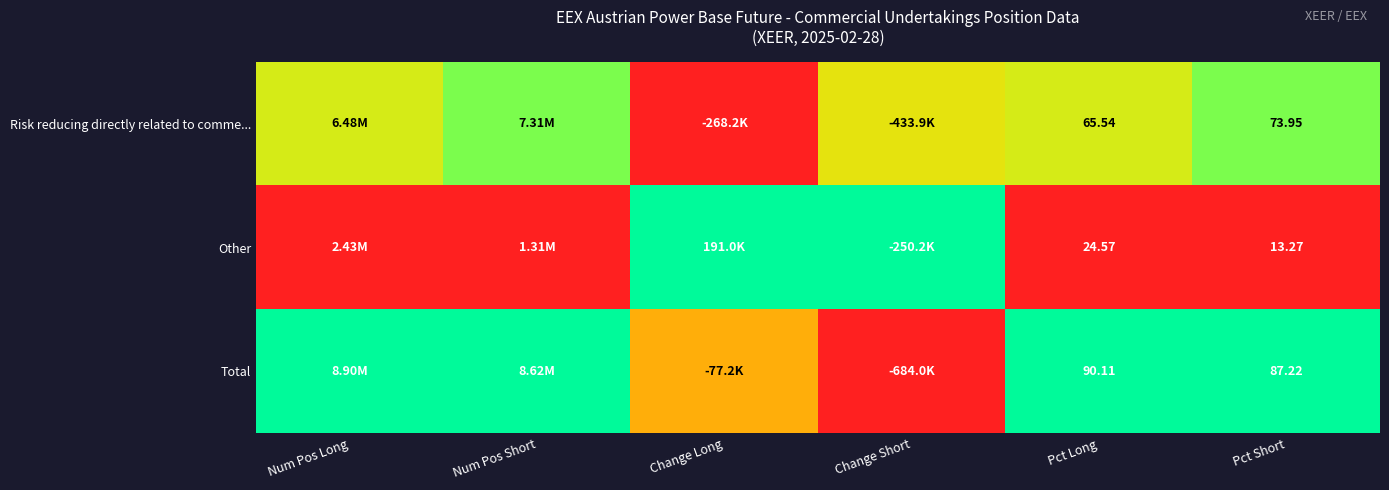

How many data points does each series have?

6